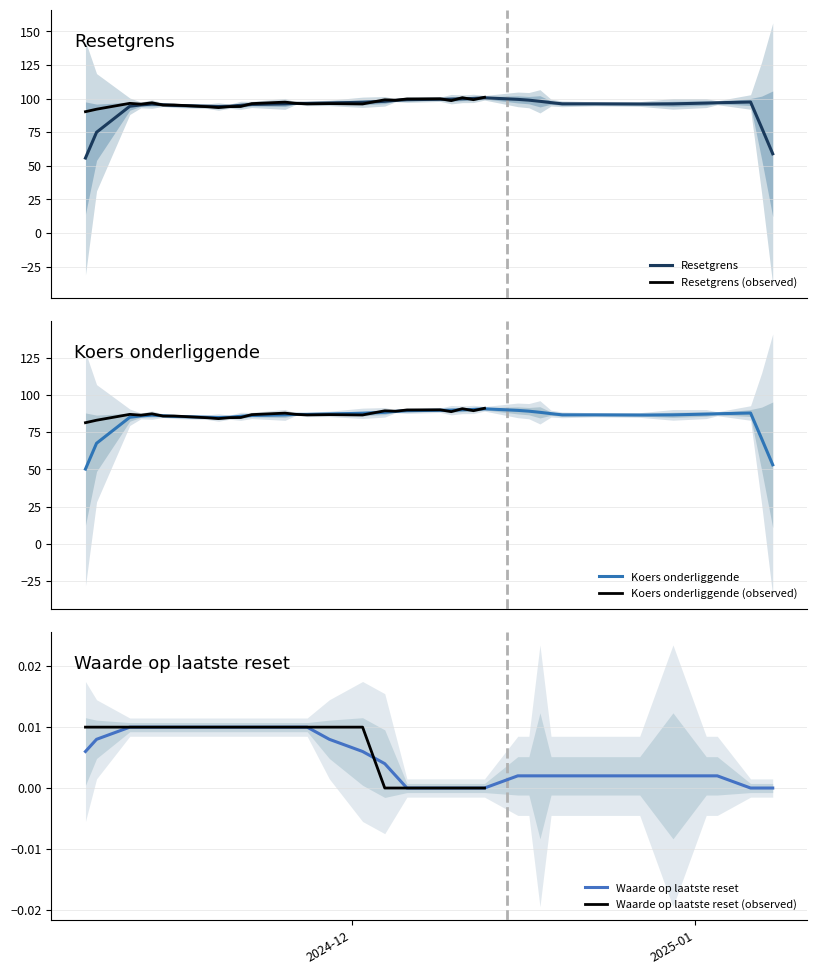

What is the spread (max minus min) of values at 2024-12-27?

96.4